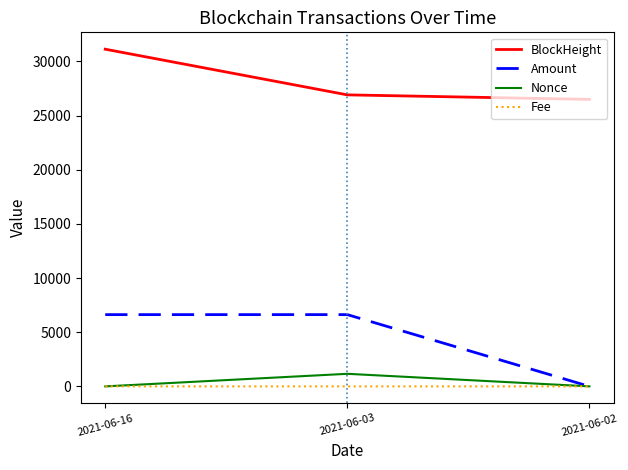

At how many categories does at least one series exceed 1275?

3